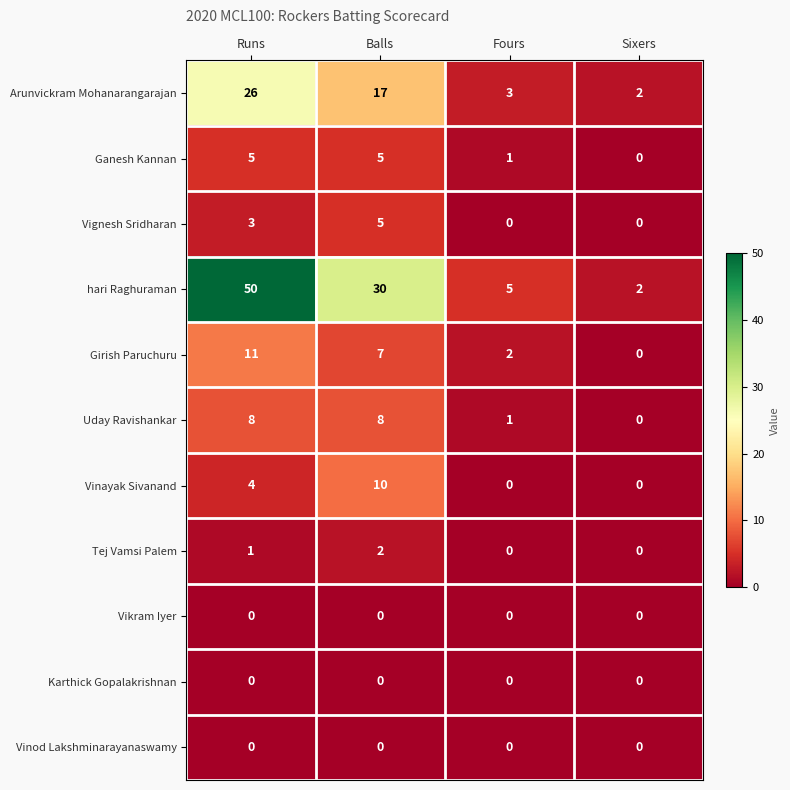

What is the total value across all series at Balls?

84